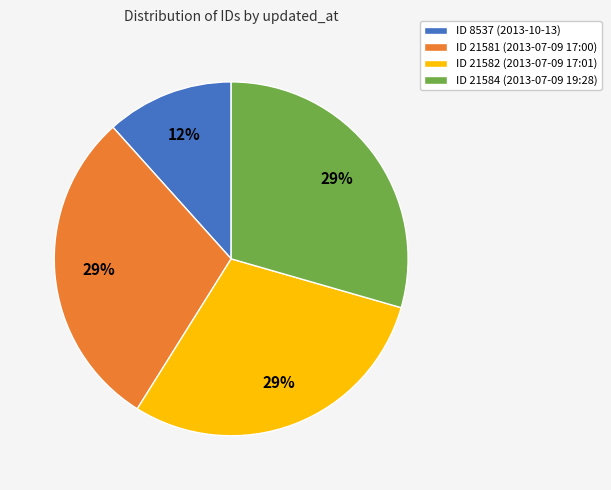

Is it true that ID 21581 (2013-07-09 17:00) is 29% of the pie?

True